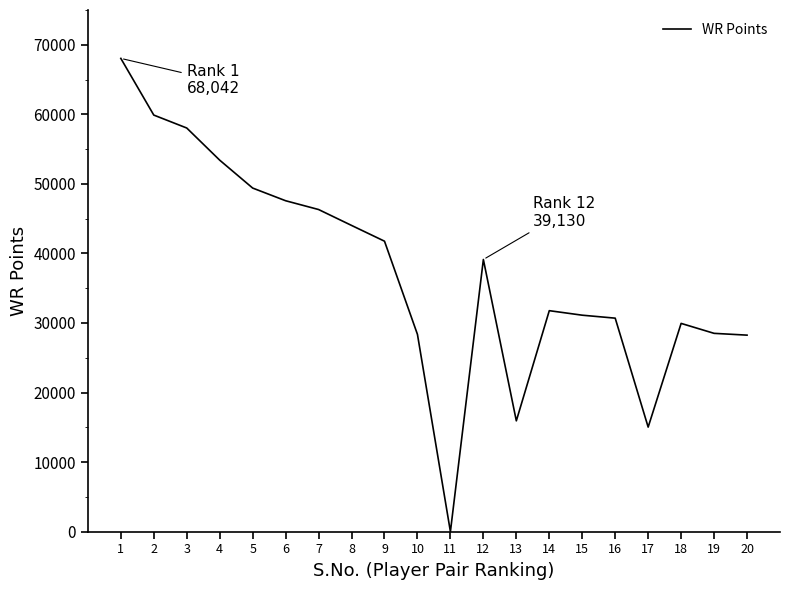

Approximately how many times larger is the value at 19 compared to 2?

0.5